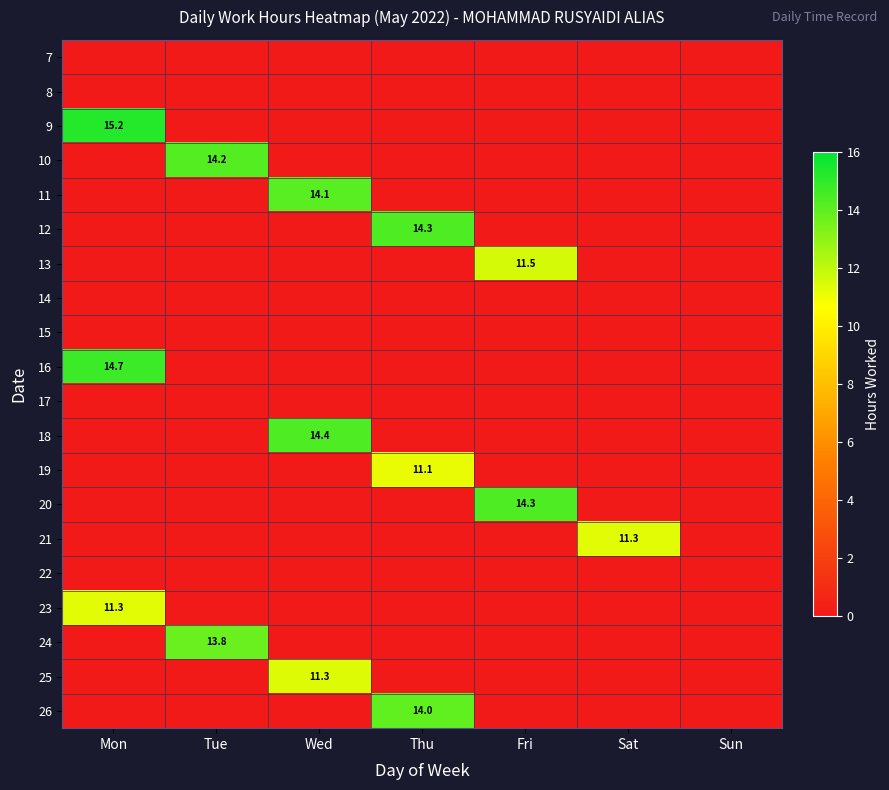

Which series has the largest total across all categories?

9